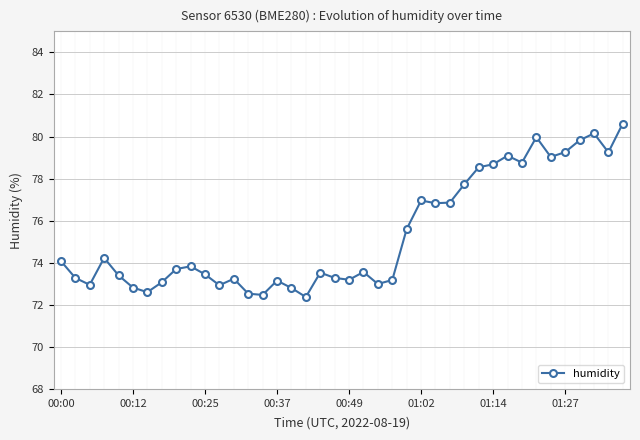

What is the maximum value shown in the chart?

80.6